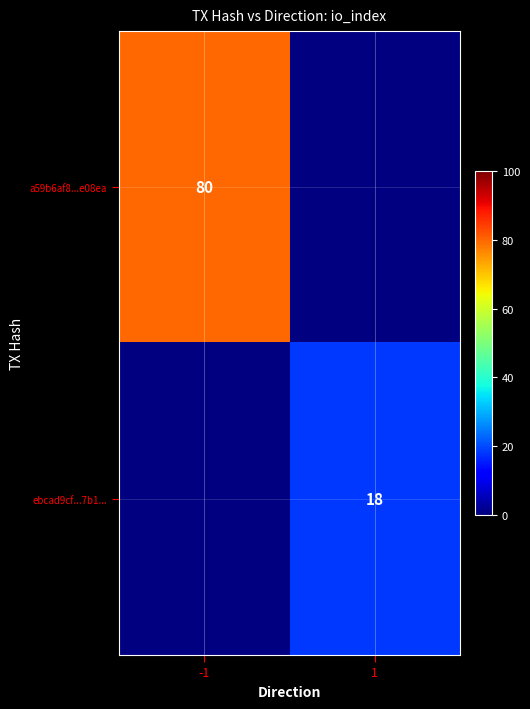

The ebcad9cf...7b1... series shows 18 at 1. True or false?

True